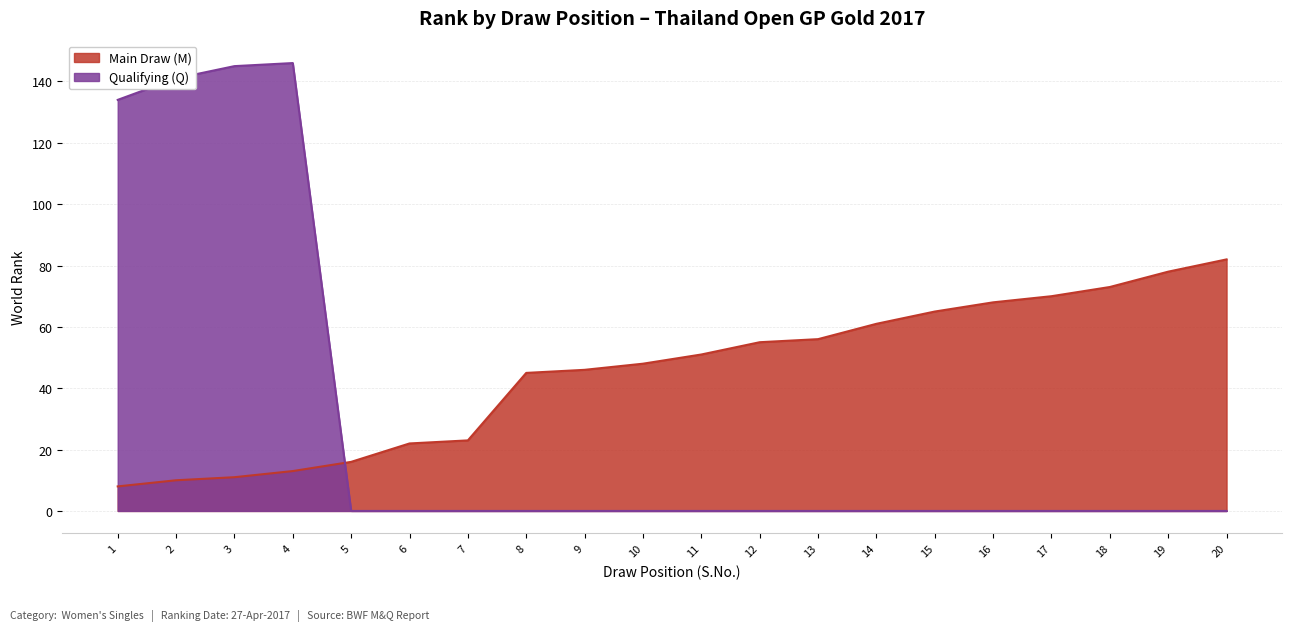

What is the total value across all series at 14?

61